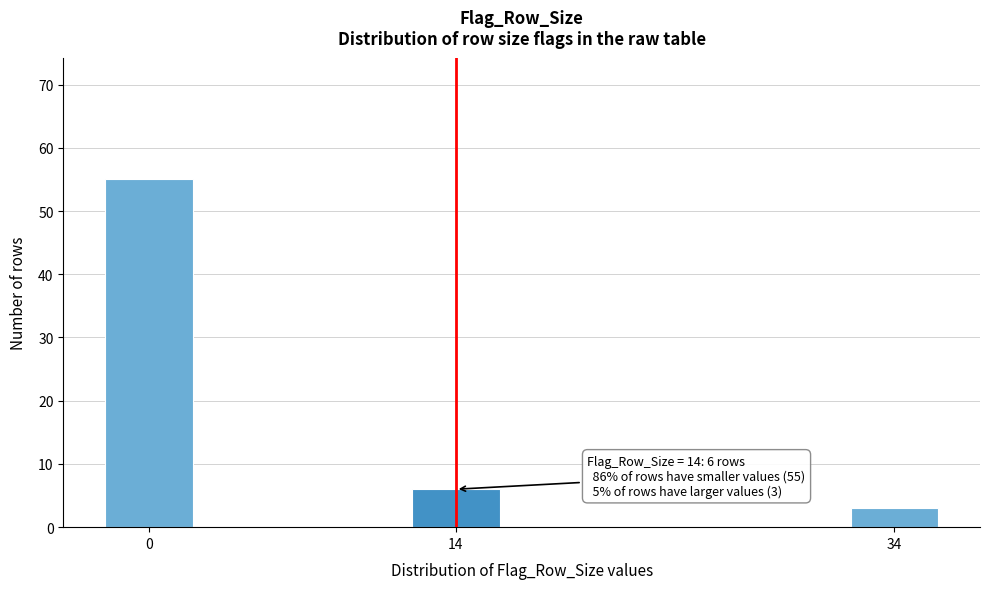

Reading right to left, extract all data points from this chart.

3	6	55